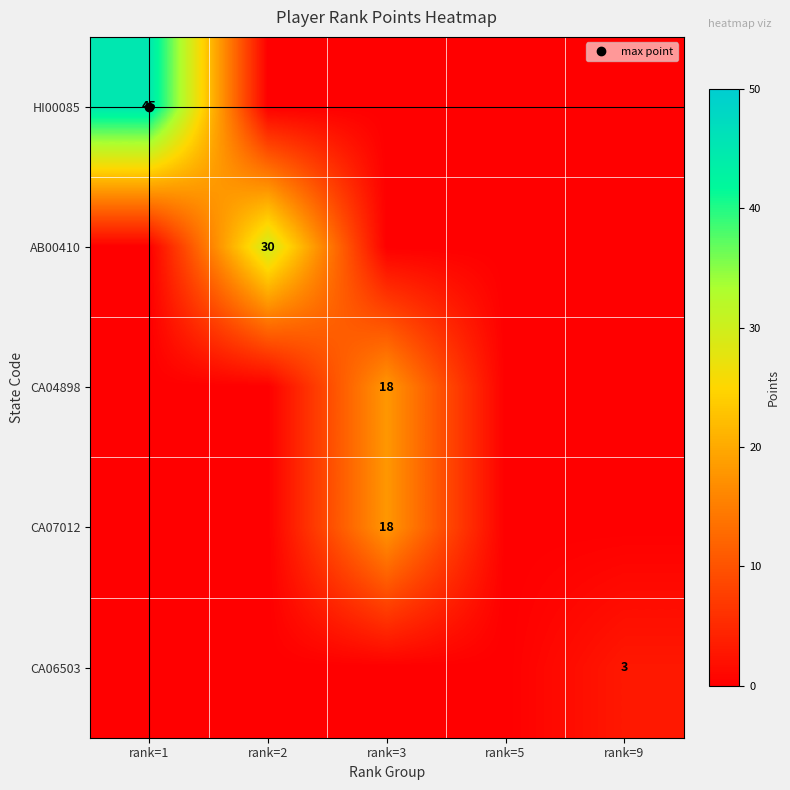

How many data points in CA07012 are above 0?

1